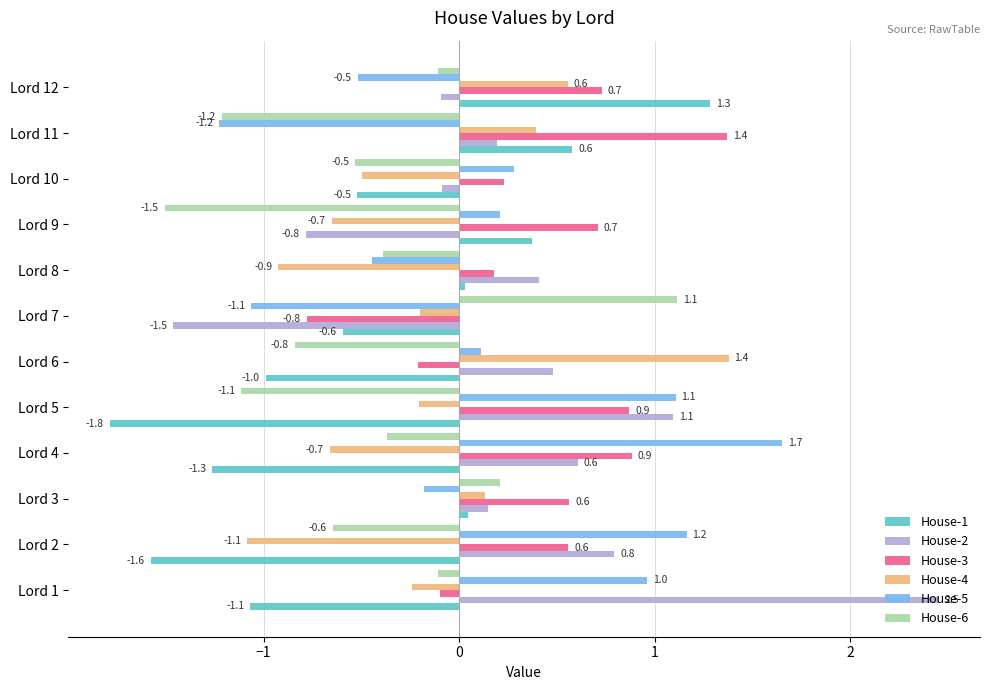

What are all the series names shown in the legend?

House-1, House-2, House-3, House-4, House-5, House-6